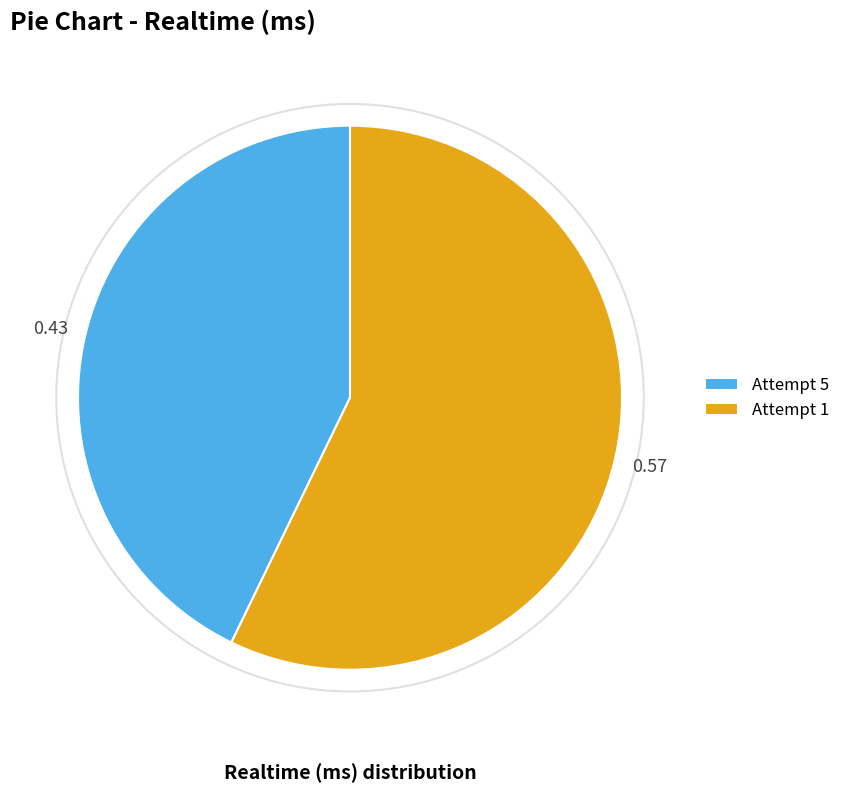

What is the majority slice?

Attempt 1